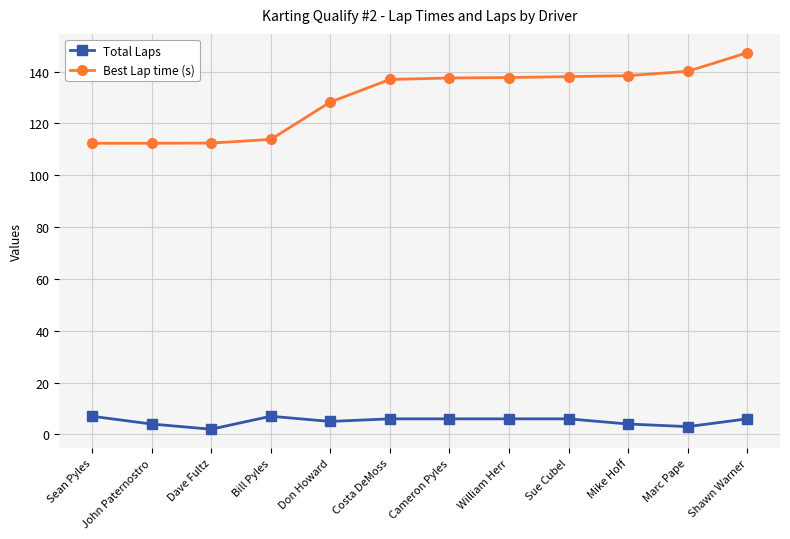

The value of Best Lap time (s) at Shawn Warner is 147.3. True or false?

True